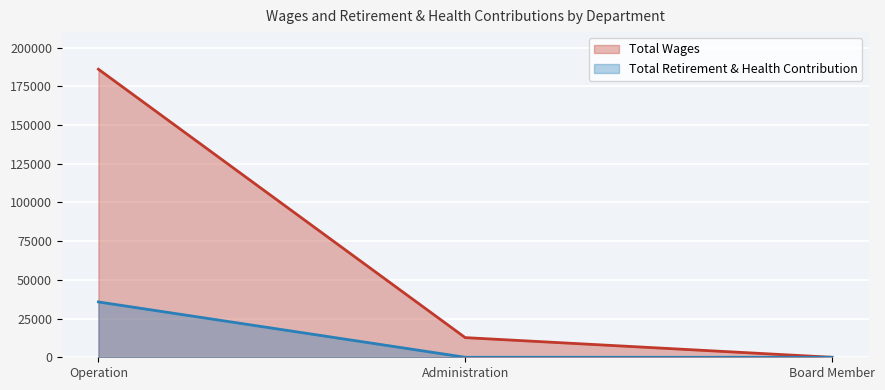

Where does the Total Wages line series first go above 12699?

Operation